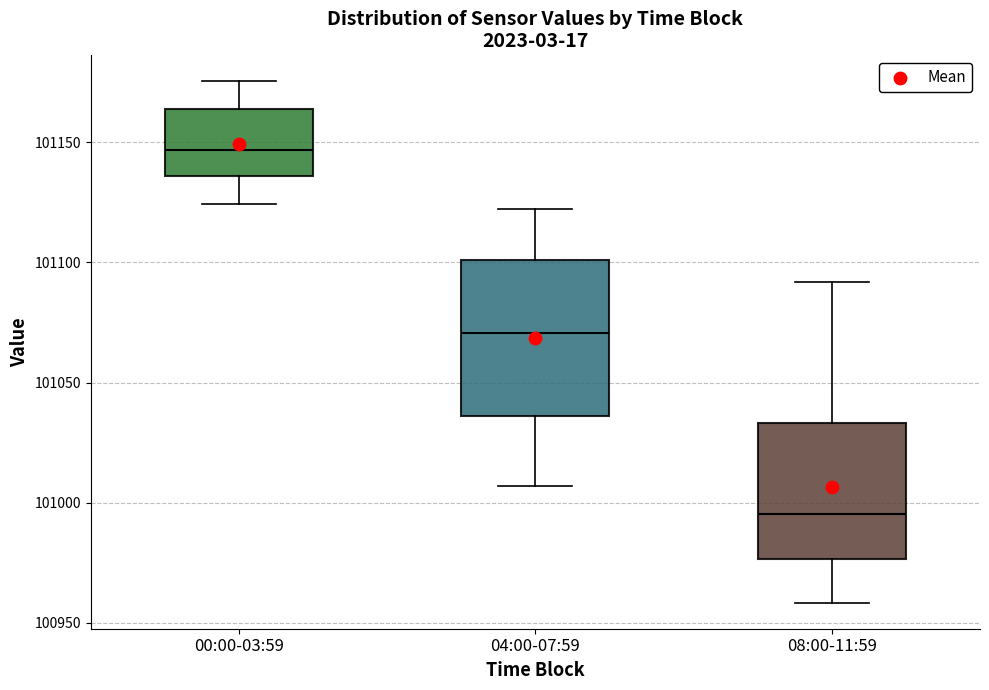

Which box is the tallest, from its lower edge to its upper edge?

04:00-07:59